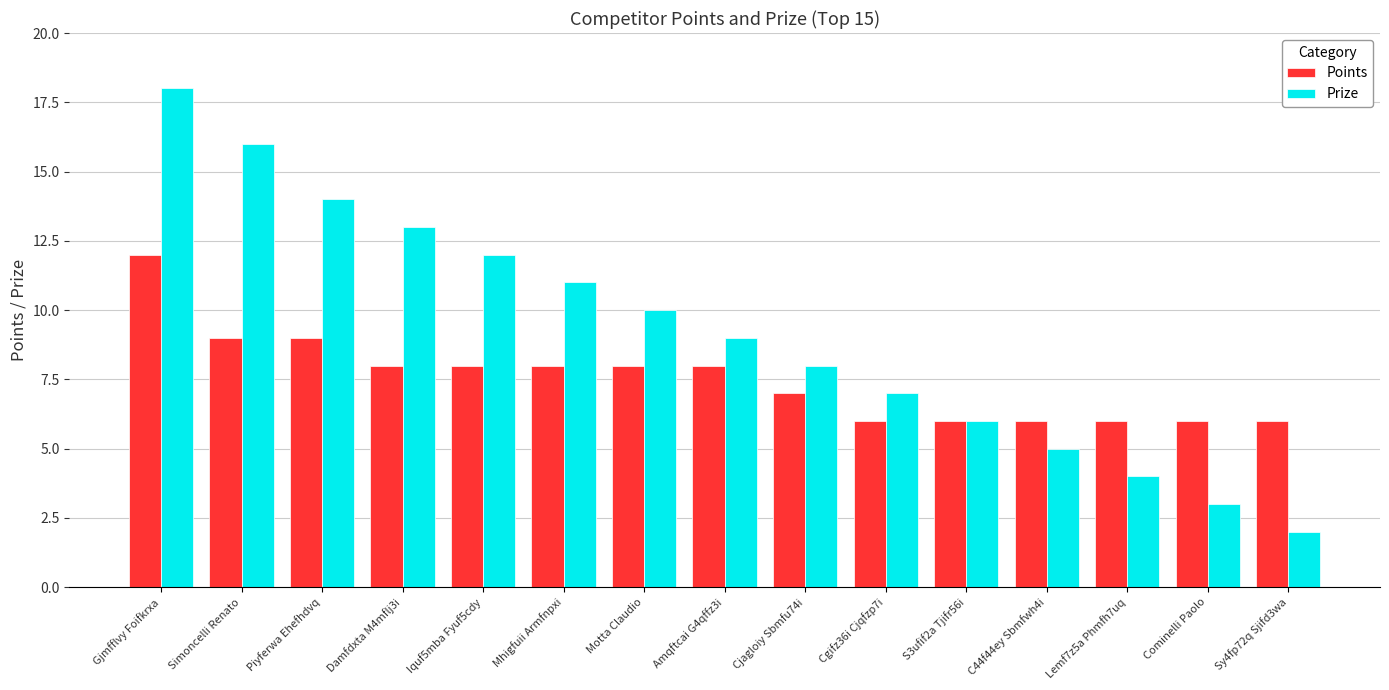

At which label does Prize first exceed 9?

Gjmfflvy Foifkrxa